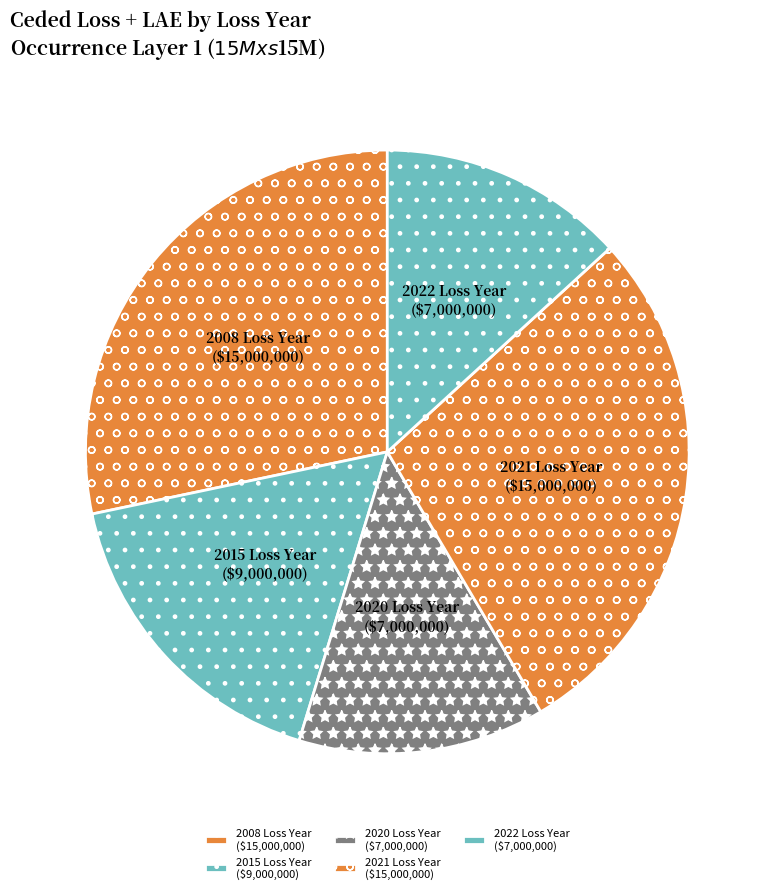

True or false: 2008 Loss Year ($15,000,000) accounts for 28% of the total.

True